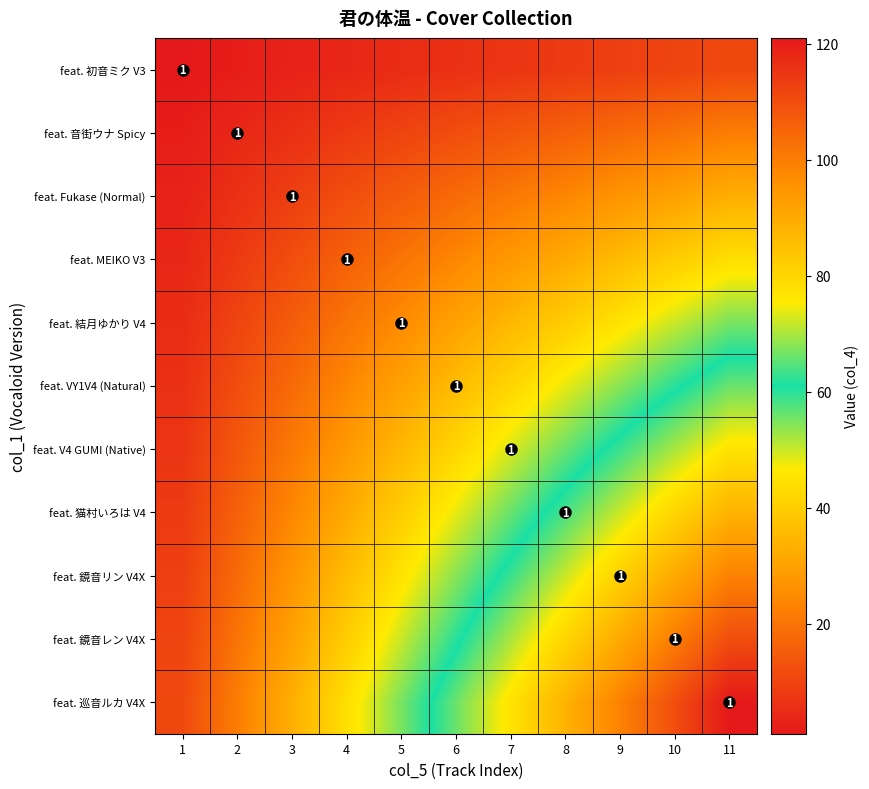

The feat. 鏡音レン V4X series shows 50 at 5. True or false?

True